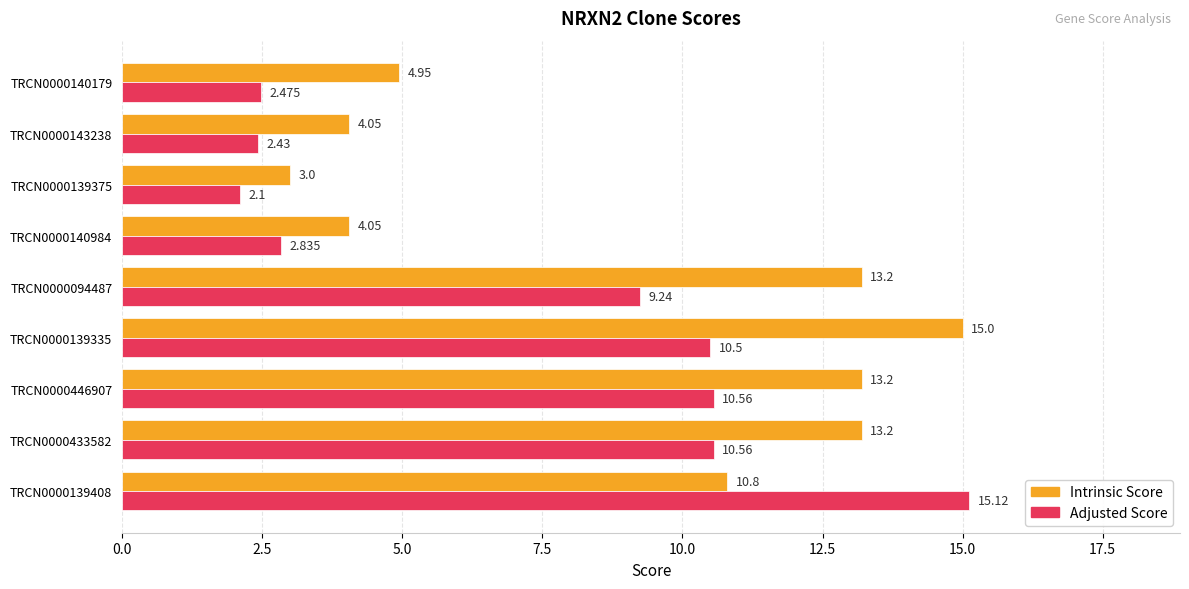

Which series changed the most between TRCN0000139408 and TRCN0000143238?

Adjusted Score